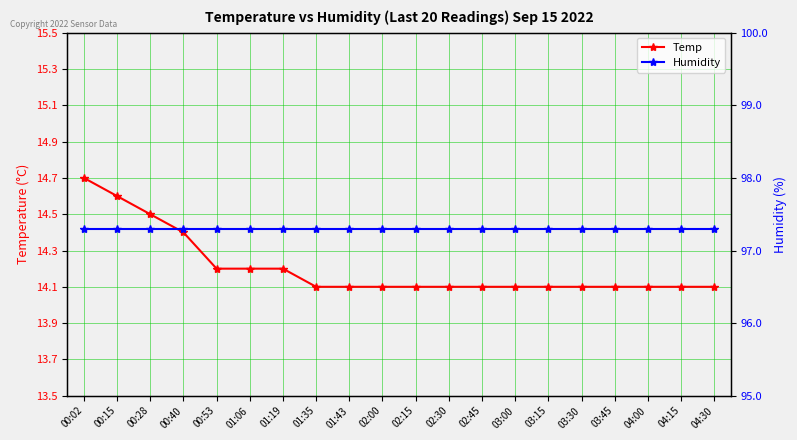

Which series has the largest total across all categories?

Humidity